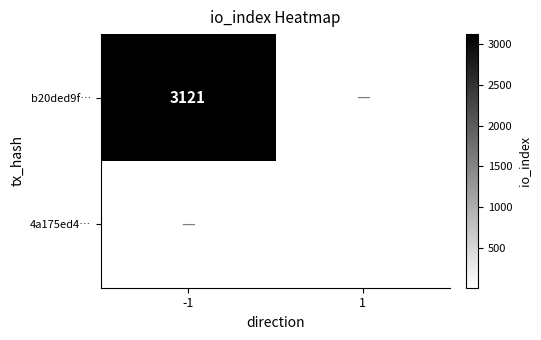

The 4a175ed4… series shows 22 at 1. True or false?

False